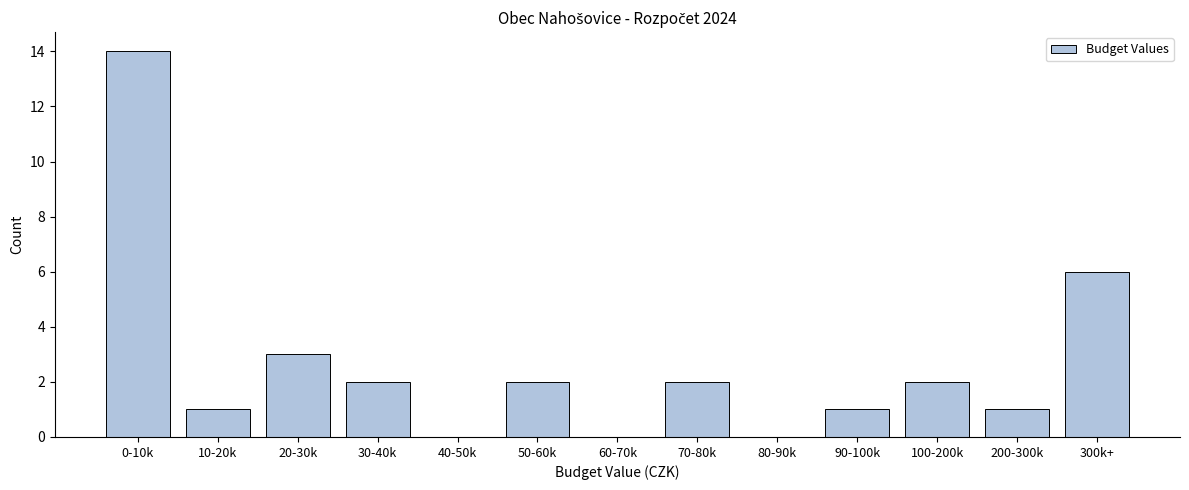

Reading right to left, list all the values displayed in this chart.

300k+=6	200-300k=1	100-200k=2	90-100k=1	80-90k=0	70-80k=2	60-70k=0	50-60k=2	40-50k=0	30-40k=2	20-30k=3	10-20k=1	0-10k=14